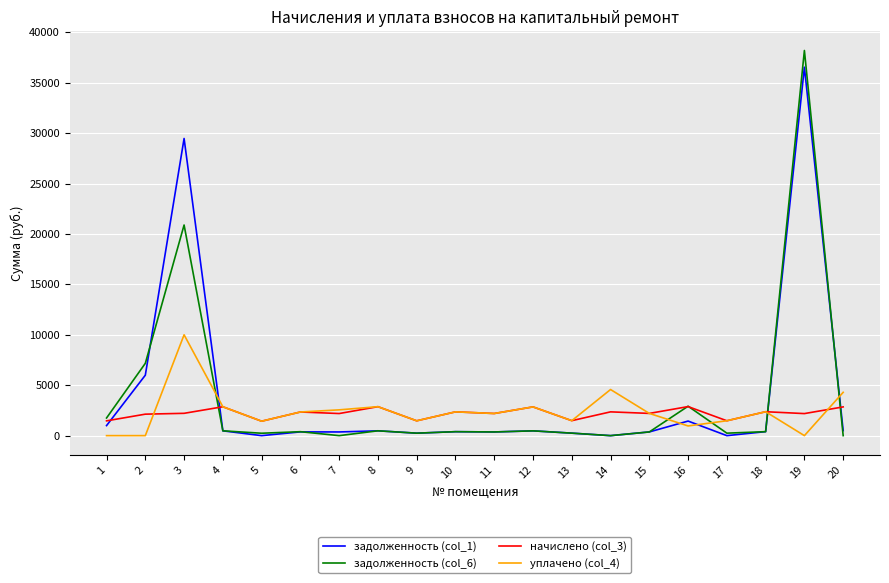

After their last crossing, which series has the higher values: задолженность (col_1) or начислено (col_3)?

начислено (col_3)